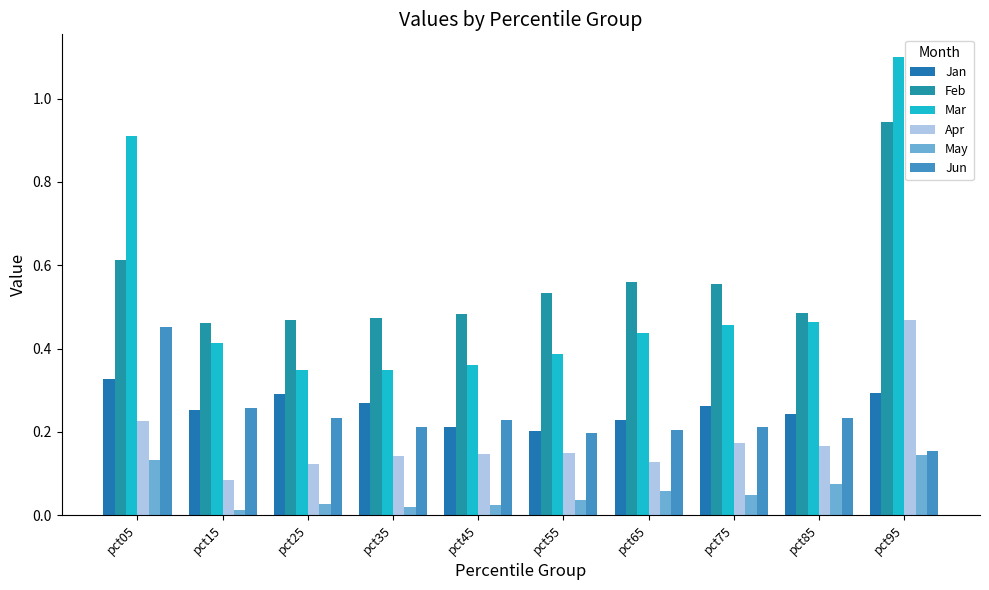

Count the number of categories in the chart.

10